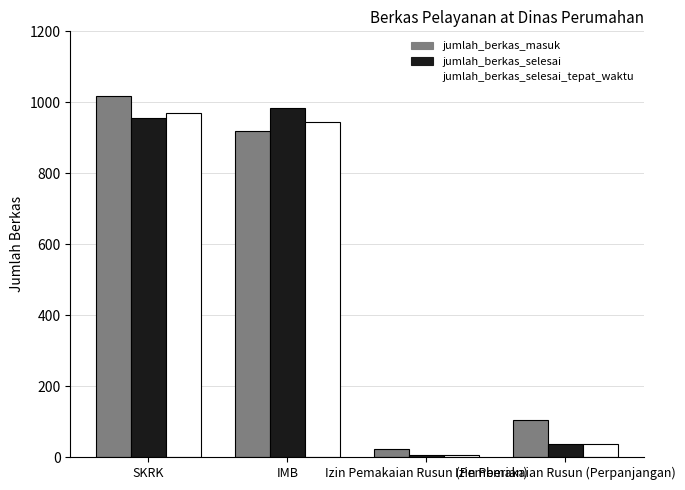

How many bars are there in total?

12